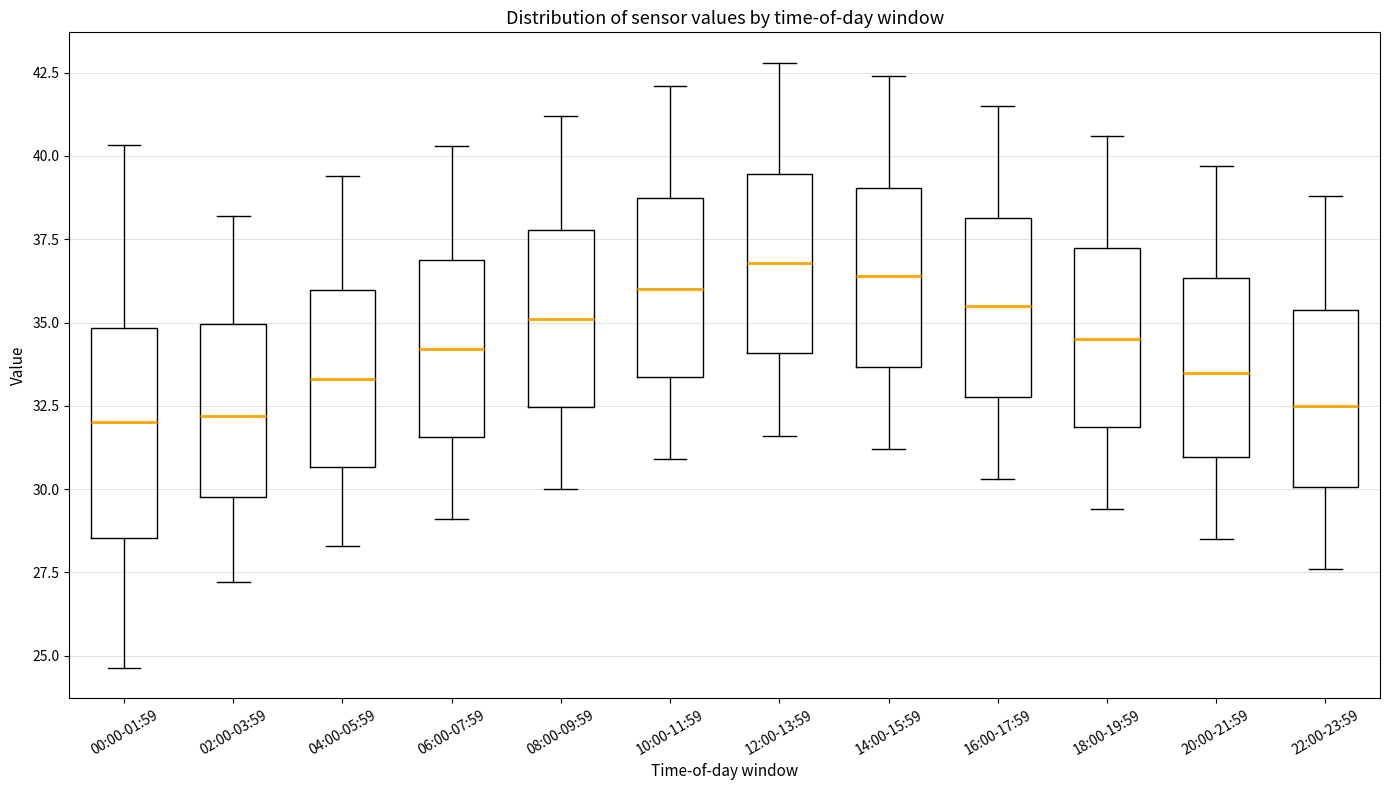

Reading left to right, transcribe this box plot: for each box, give where its median line is, the range the box spans, and where its two whiskers end, as read against the y-axis. The values are not printed on the chart, so give them approximately, as read against the axis.

00:00-01:59: median 32.0, box 28.5 to 35.0, whiskers 24.5 to 40.5
02:00-03:59: median 32.0, box 30.0 to 35.0, whiskers 27.0 to 38.0
04:00-05:59: median 33.5, box 30.5 to 36.0, whiskers 28.5 to 39.5
06:00-07:59: median 34.0, box 31.5 to 37.0, whiskers 29.0 to 40.5
08:00-09:59: median 35.0, box 32.5 to 38.0, whiskers 30.0 to 41.0
10:00-11:59: median 36.0, box 33.5 to 39.0, whiskers 31.0 to 42.0
12:00-13:59: median 37.0, box 34.0 to 39.5, whiskers 31.5 to 43.0
14:00-15:59: median 36.5, box 33.5 to 39.0, whiskers 31.0 to 42.5
16:00-17:59: median 35.5, box 33.0 to 38.0, whiskers 30.5 to 41.5
18:00-19:59: median 34.5, box 32.0 to 37.5, whiskers 29.5 to 40.5
20:00-21:59: median 33.5, box 31.0 to 36.5, whiskers 28.5 to 39.5
22:00-23:59: median 32.5, box 30.0 to 35.5, whiskers 27.5 to 39.0